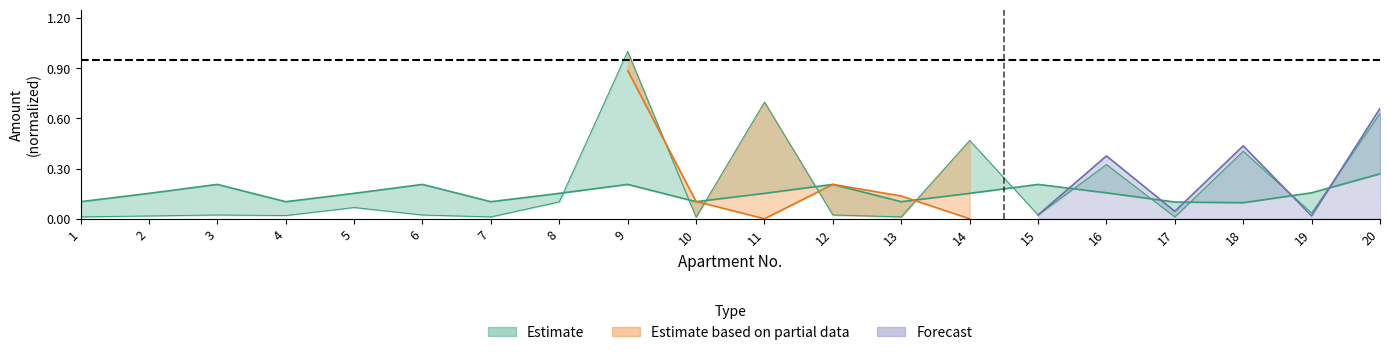

True or false: nachisleno has a value of 0.0 at 6.

False